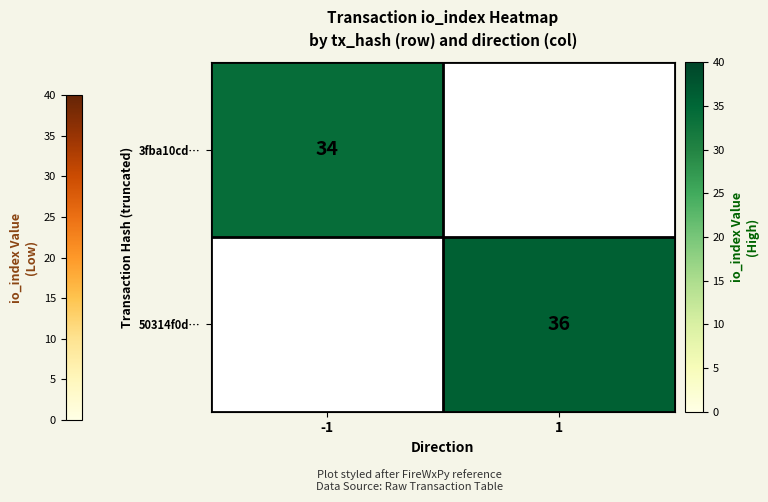

Is the value of 3fba10cd… at -1 greater than the value of 50314f0d… at 1?

No